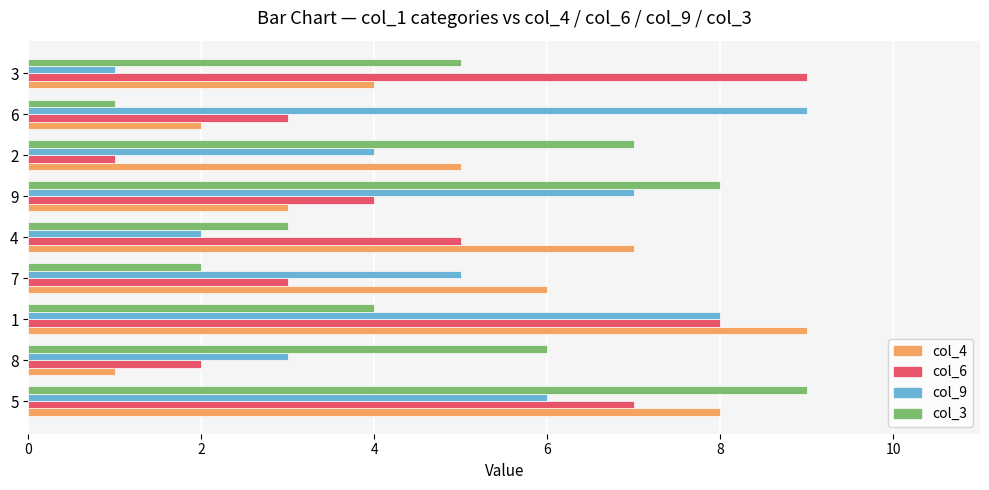

The col_4 series shows 7 at 4. True or false?

True